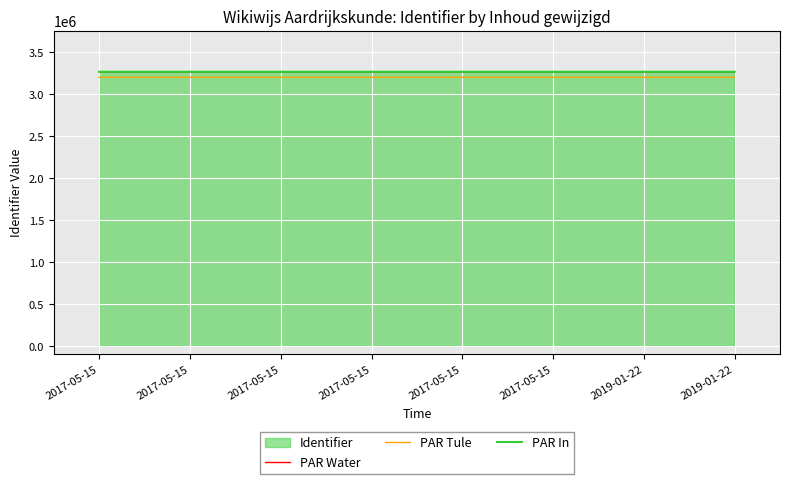

What is the difference between the maximum and minimum values in the PAR Tule series?

22.5